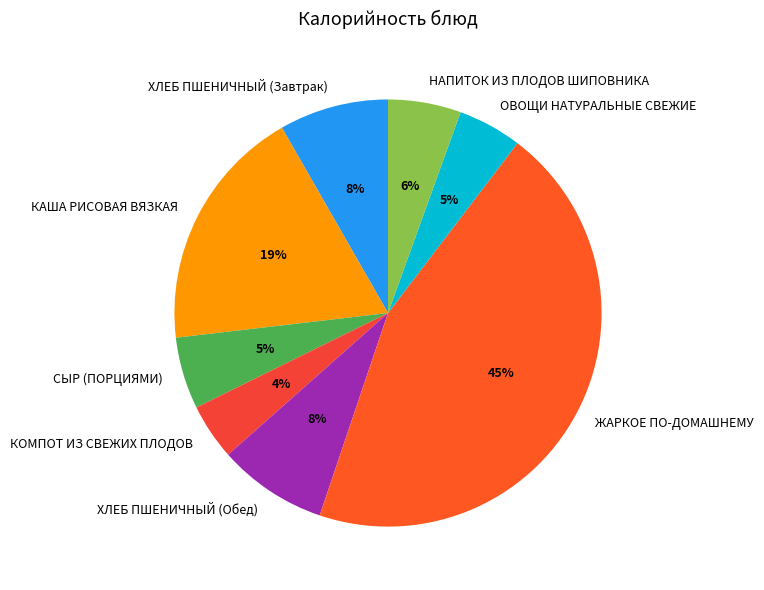

Is the sum of ЖАРКОЕ ПО-ДОМАШНЕМУ and КАША РИСОВАЯ ВЯЗКАЯ greater than half?

Yes